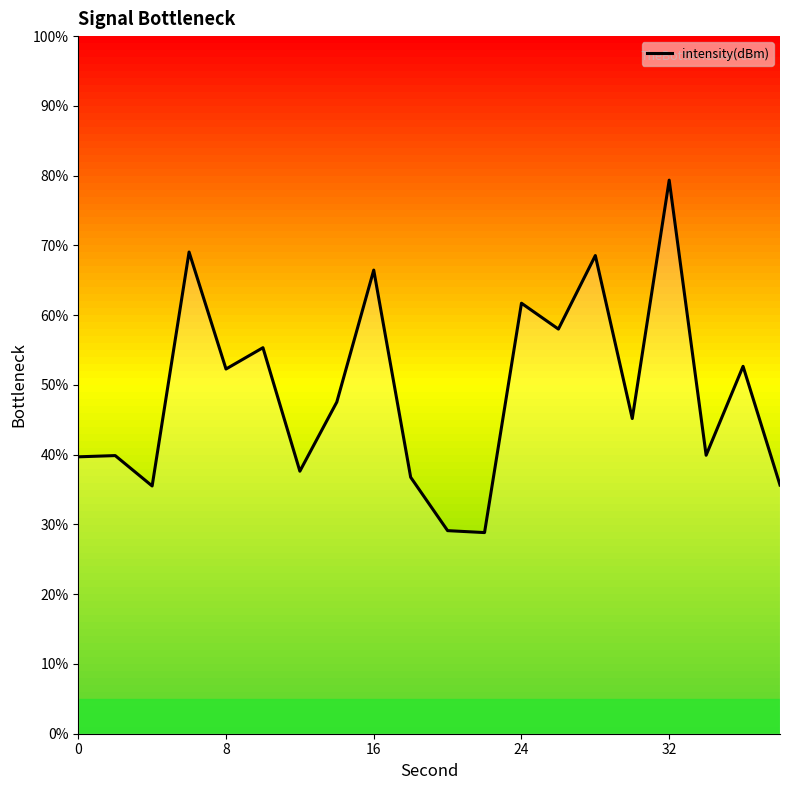

What is the smallest value displayed?

28.8